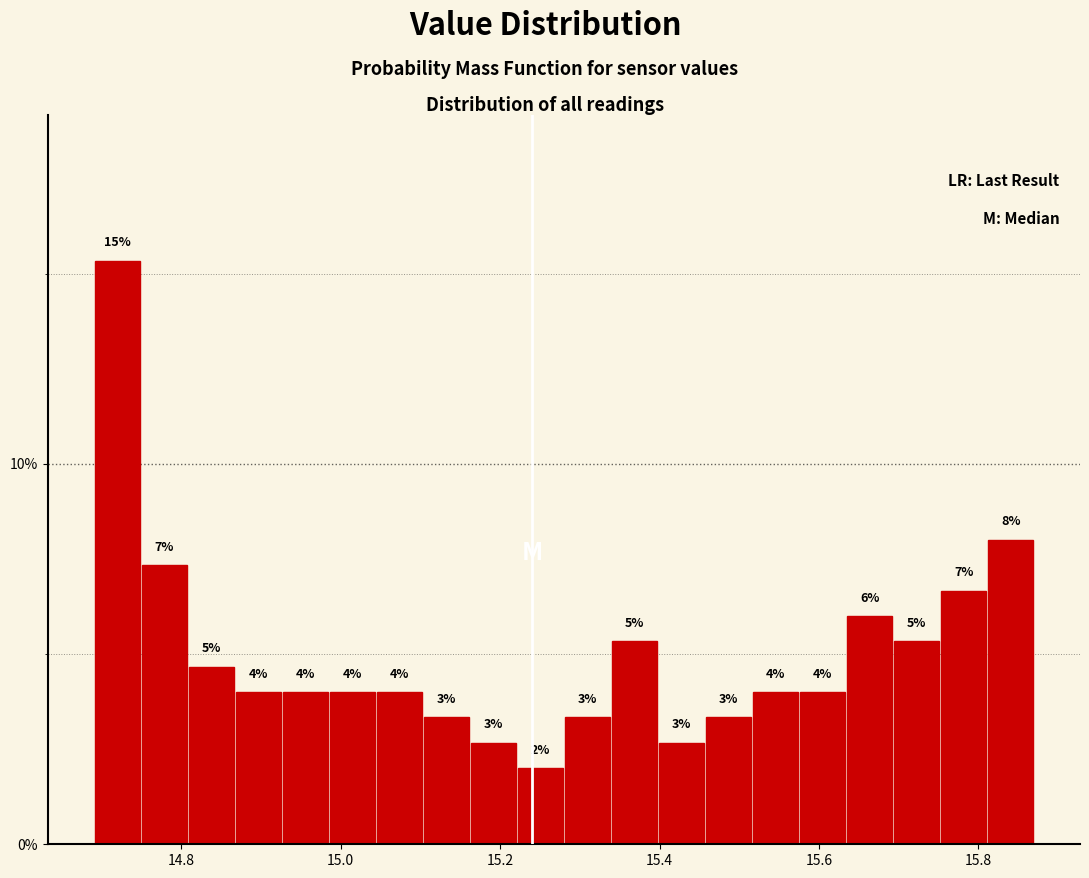

Around what value on the x-axis is the tallest bar? Give the approximate position of its centre, as read against the axis.

14.72